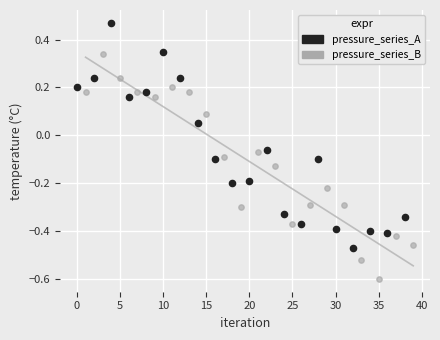

Which series reaches the minimum Y coordinate?

pressure_series_B